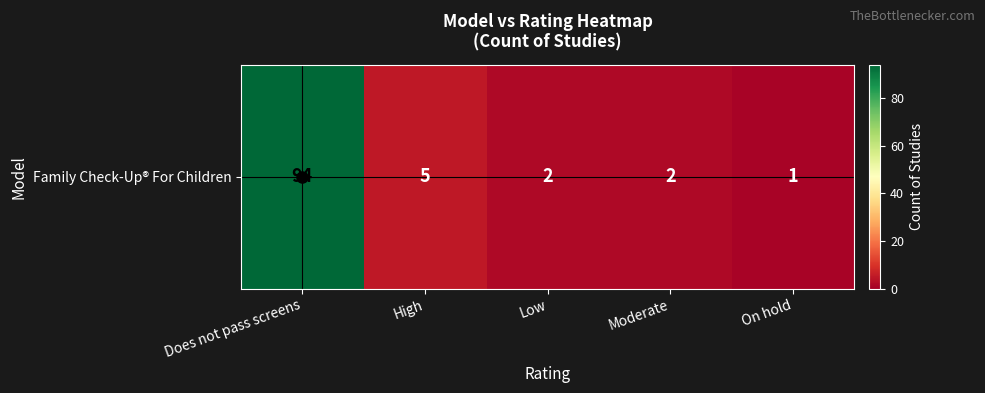

How many series are shown in this chart?

1